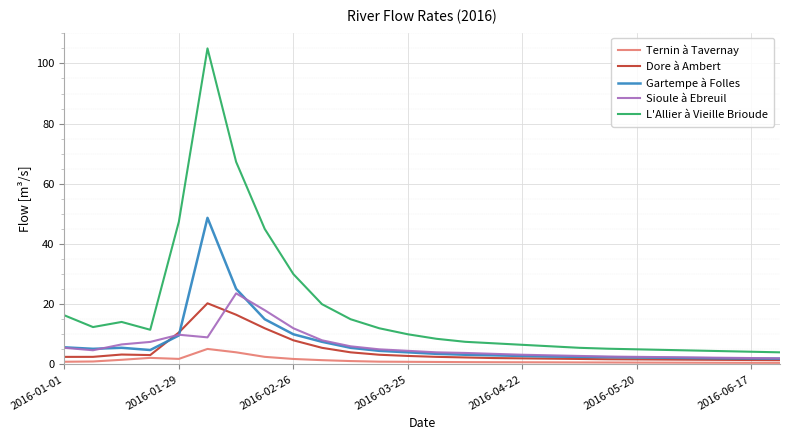

What is the greatest value displayed?

105.0